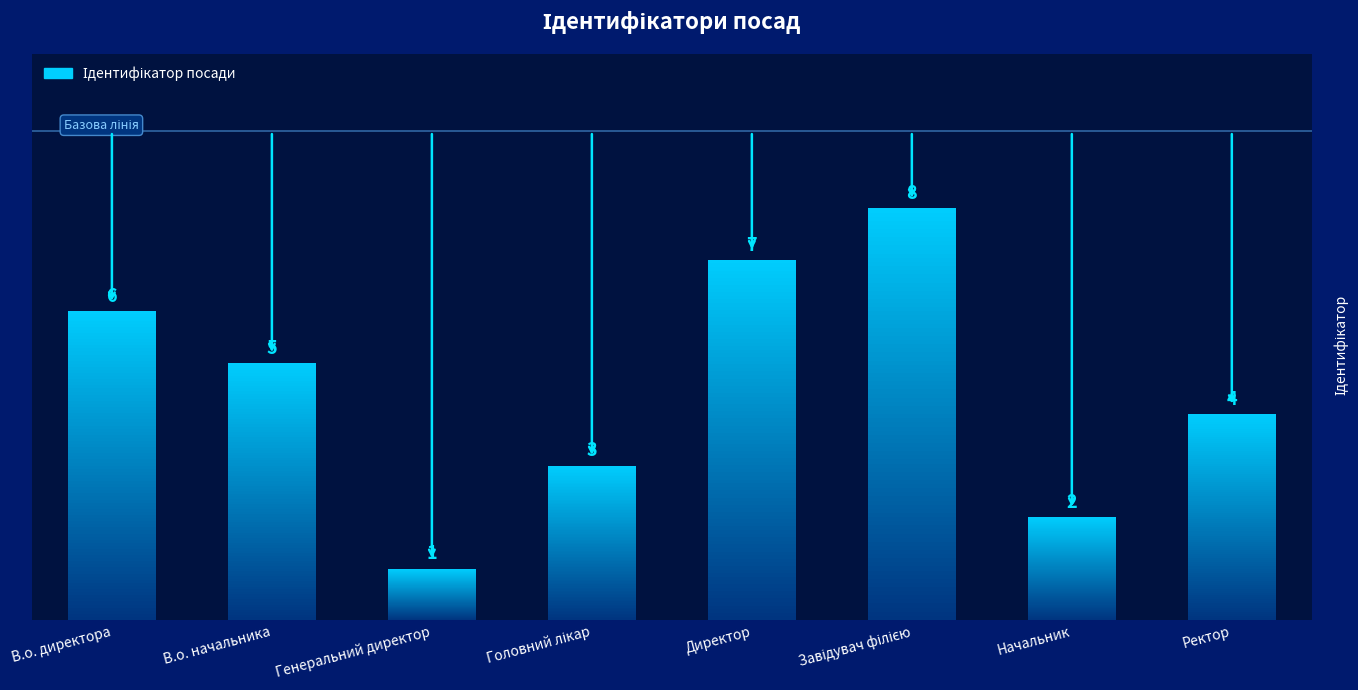

What is the difference between the maximum and minimum values?

7